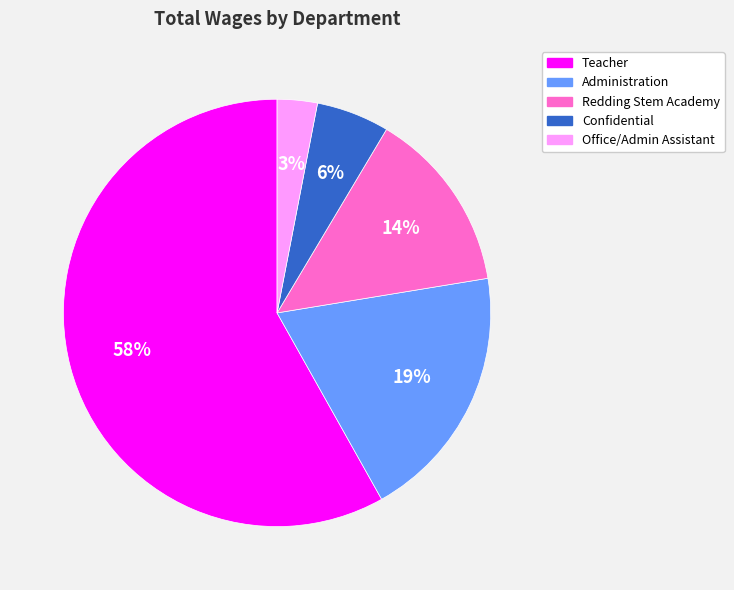

Is it true that Confidential is 13% of the pie?

False